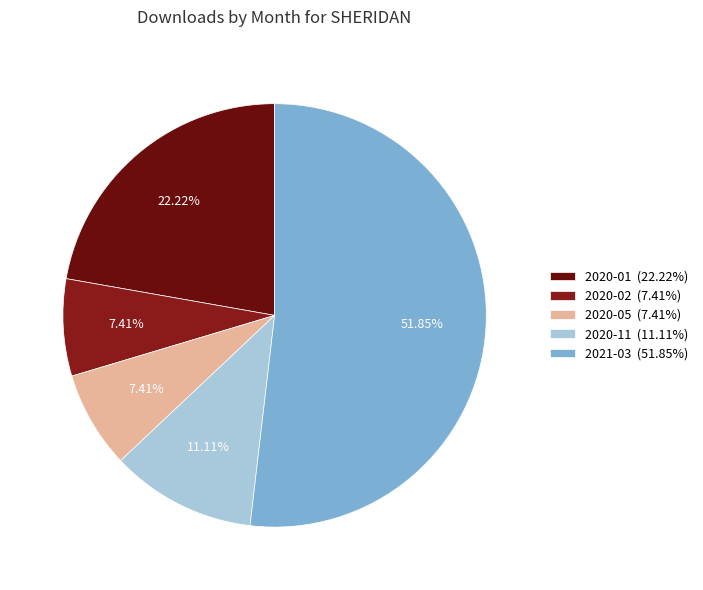

How many segments does this pie chart have?

5